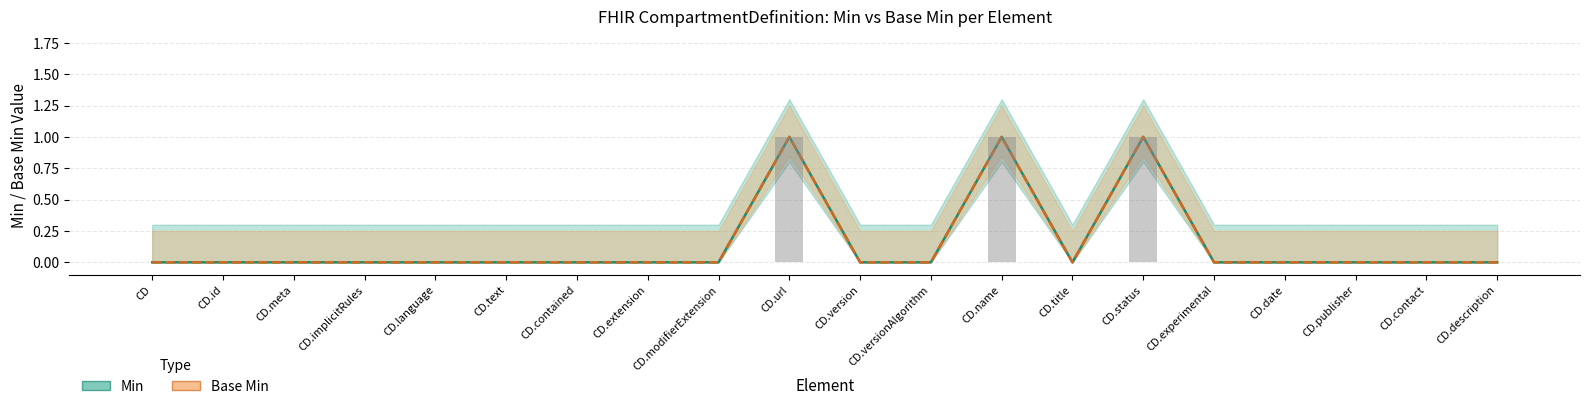

What position from the right is CD.status?

6